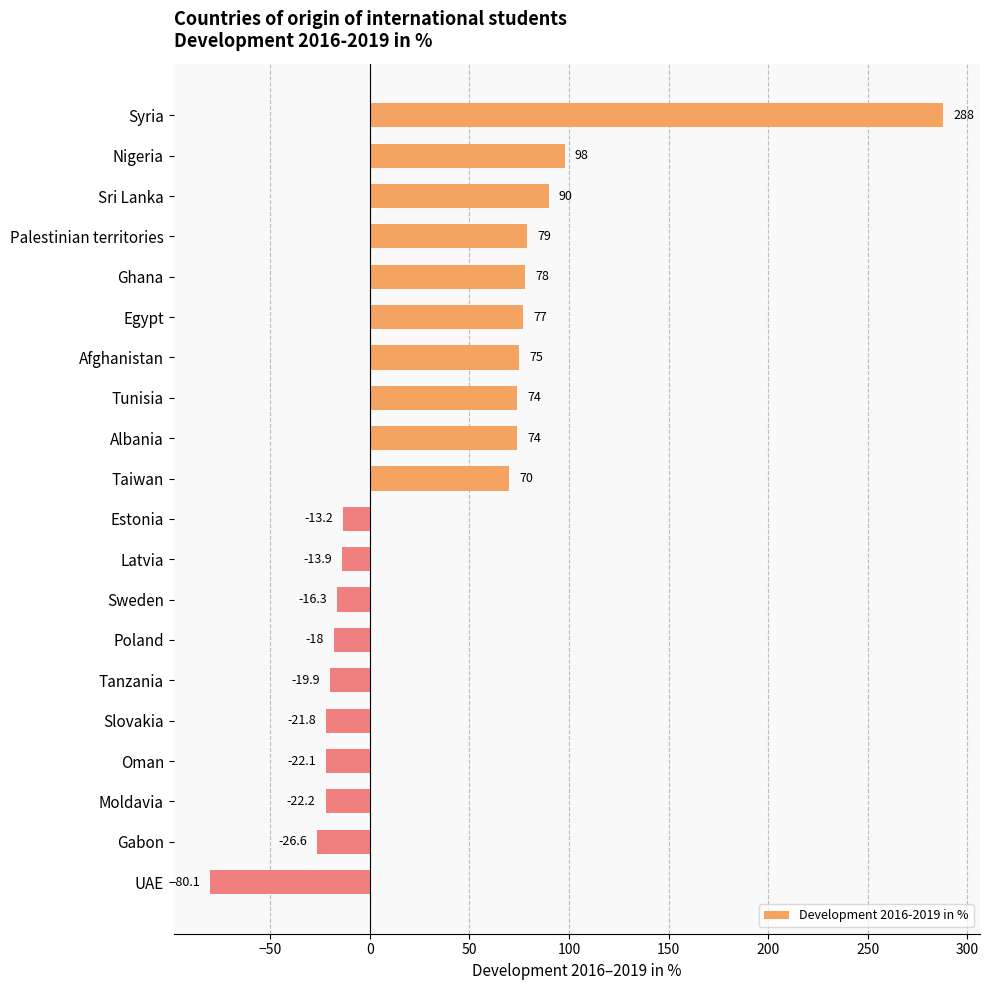

Between Estonia and Ghana, which is larger?

Ghana